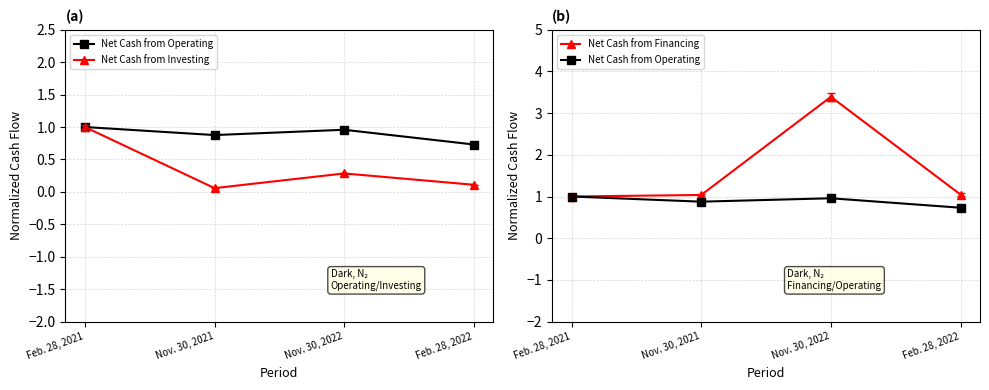

True or false: Net Cash from Financing and Net Cash from Investing intersect in this chart.

False